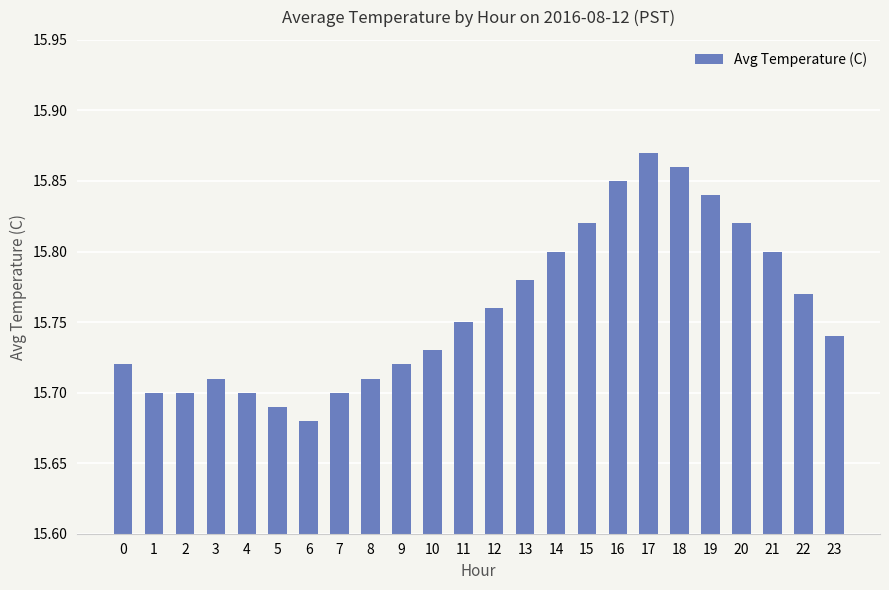

At which category does the chart reach its peak across all series?

17